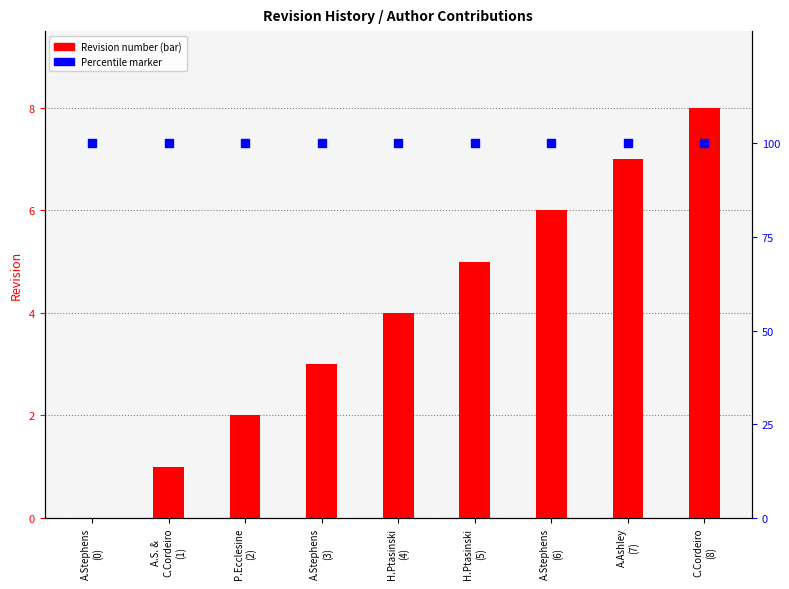

What is the total value across all series at A.Ashley
(7)?

107